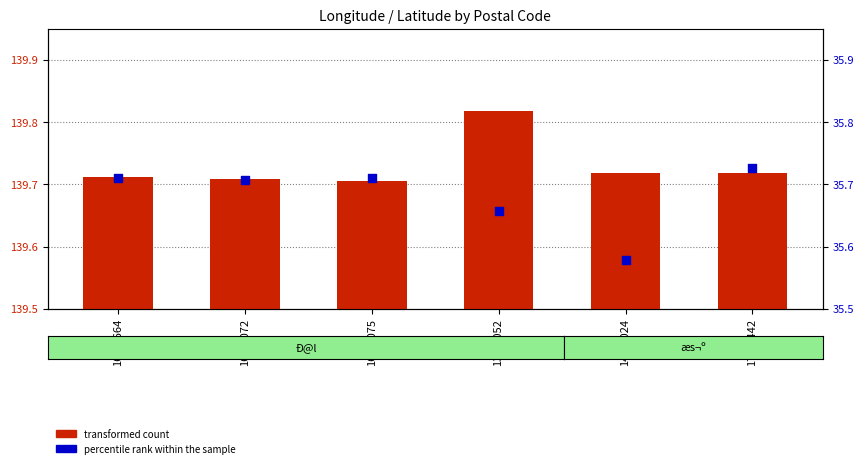

Which series reaches the maximum Y coordinate?

transformed count